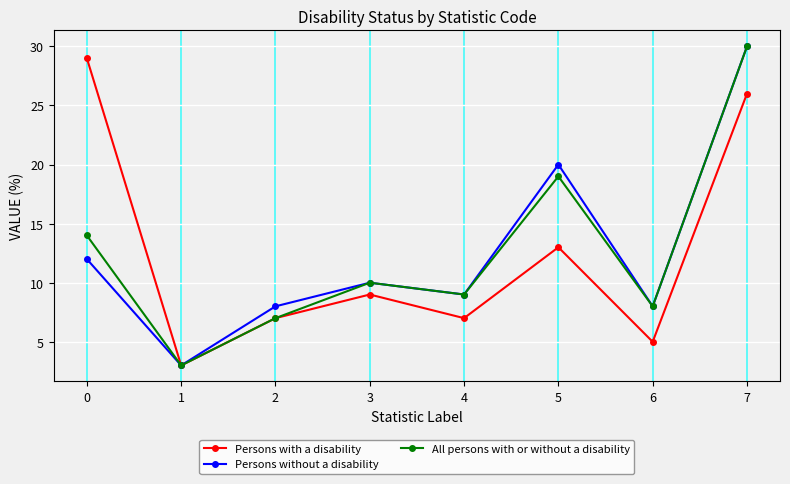

What is the value of the Persons with a disability point at the 1st from the left?

29